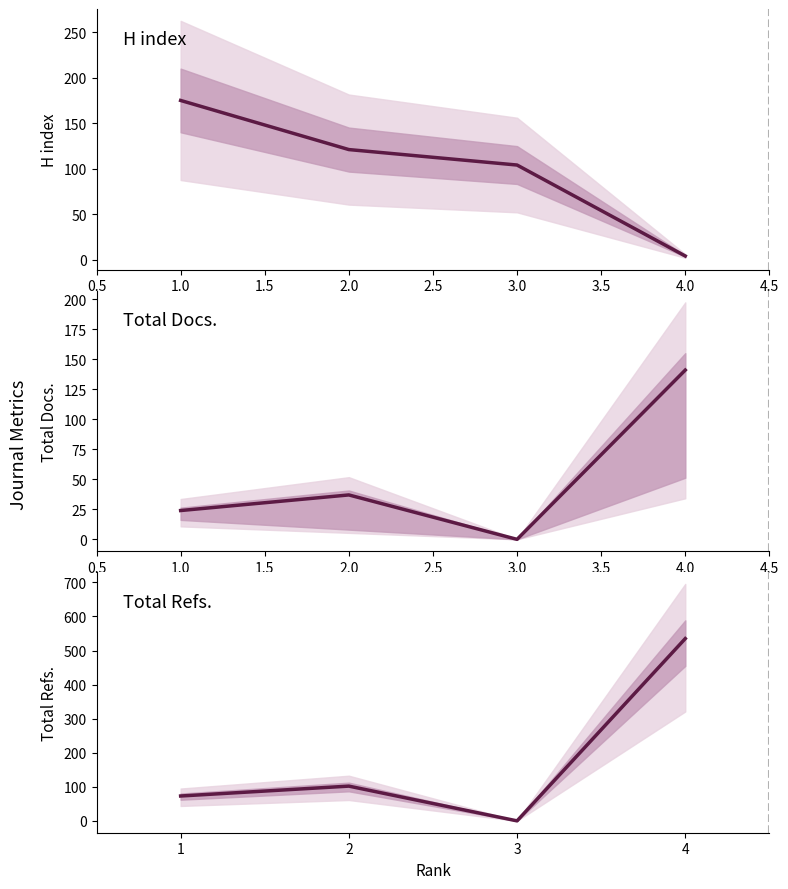

Reading right to left, list all the values displayed in this chart.

H index: 4	104	121	175
Total Docs. (3years): 141	0	37	24
Total Refs.: 535	0	102	73